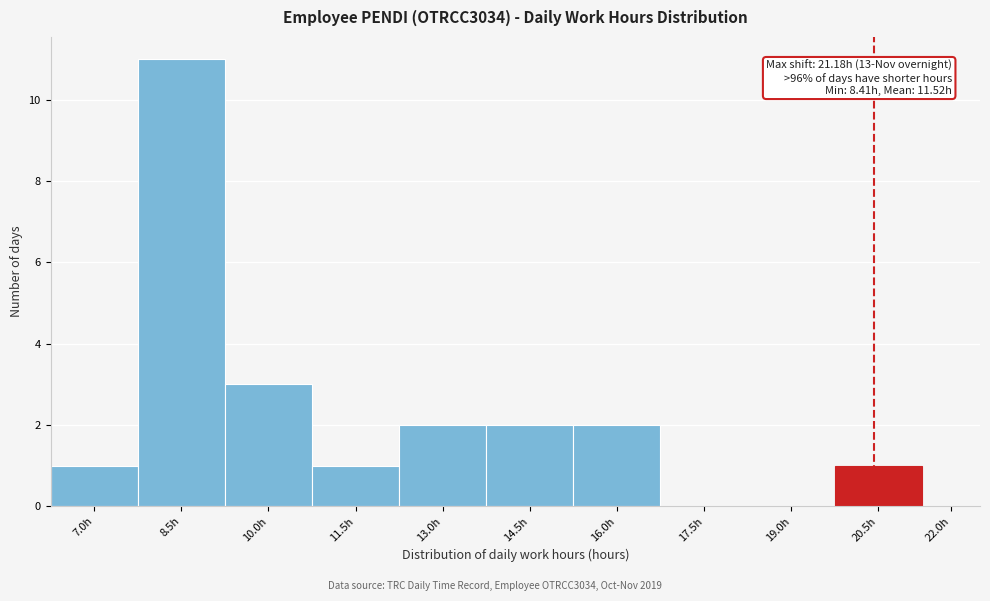

Reading left to right, extract all data points from this chart.

7.0h=1	8.5h=11	10.0h=3	11.5h=1	13.0h=2	14.5h=2	16.0h=2	17.5h=0	19.0h=0	20.5h=1	22.0h=0